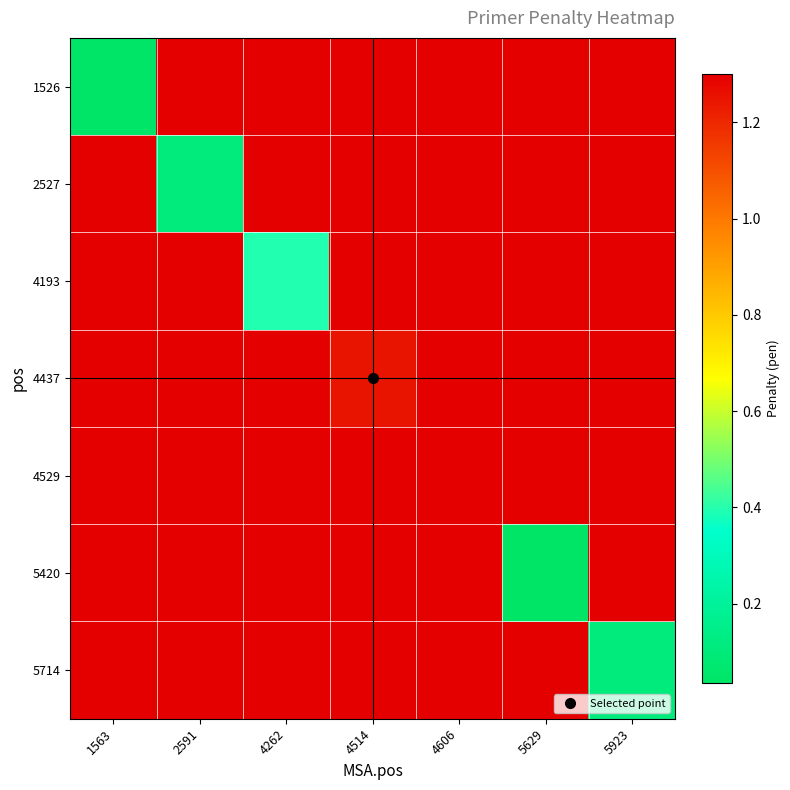

At 4514, list the series in order from largest to smallest.

1526, 2527, 4193, 4529, 5420, 5714, 4437